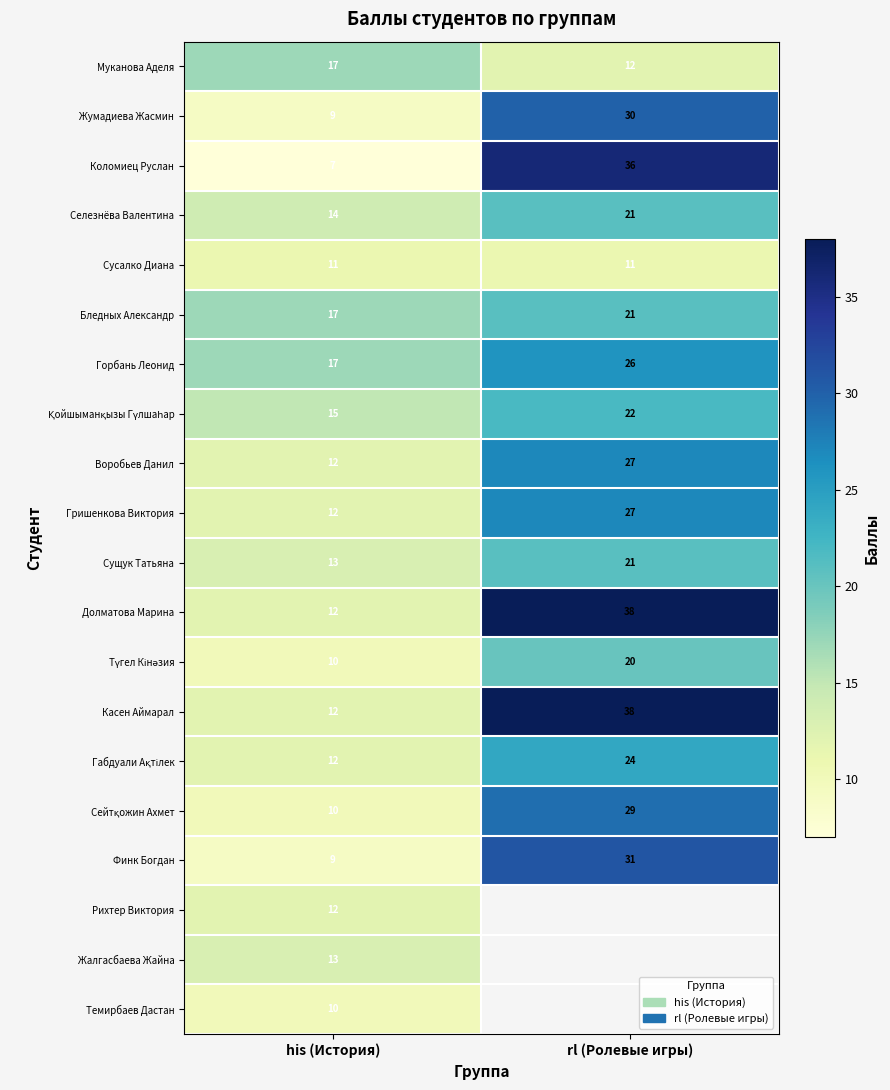

At which label is Жумадиева Жасмин closest to 19?

his (История)